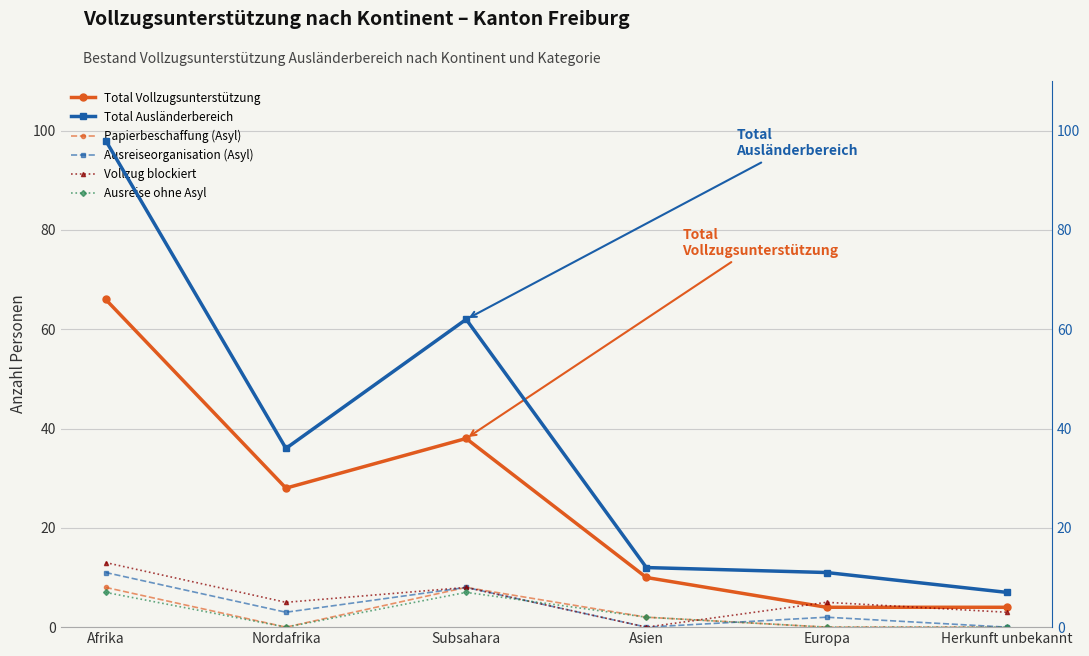

How many Vollzug blockiert values are between 3 and 8?

4